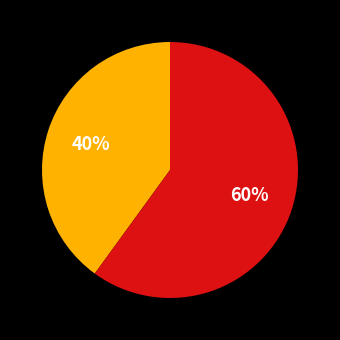

Does any single category account for the majority?

Yes